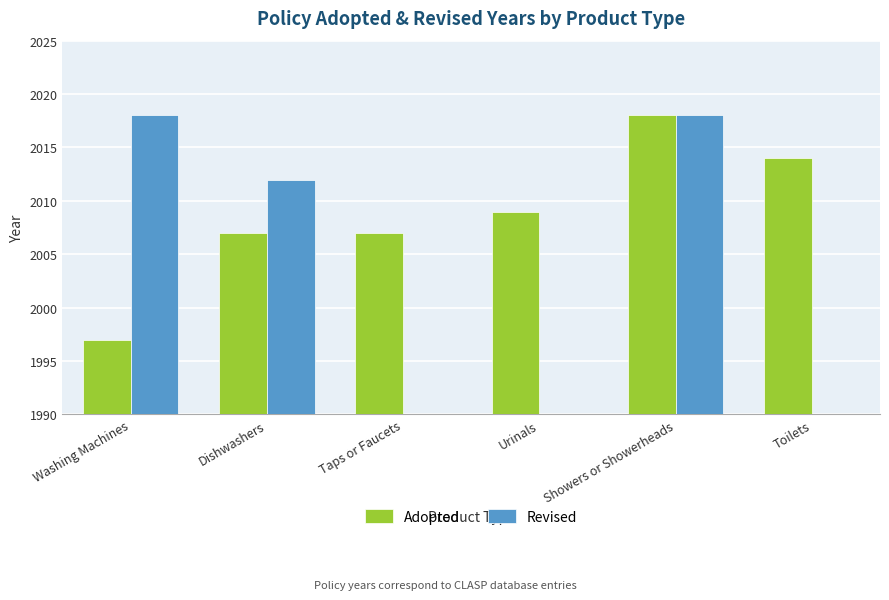

Which category has the highest value in the Adopted series?

Showers or Showerheads